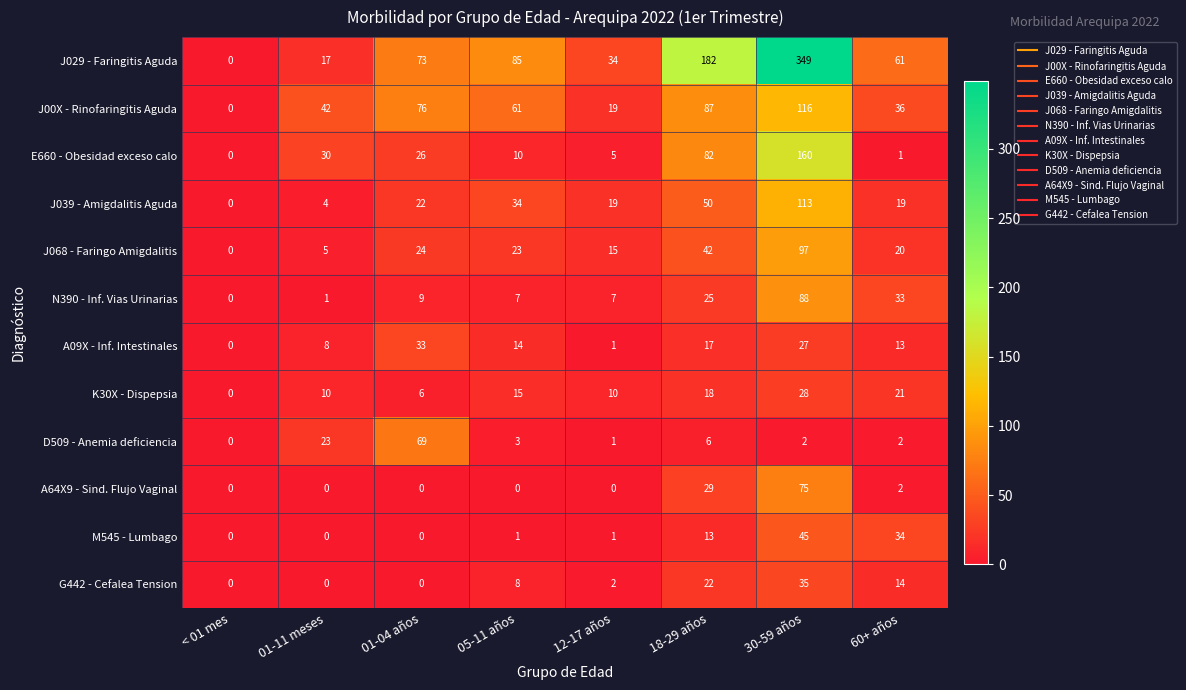

Read the J029 - Faringitis Aguda value at 05-11 años.

85